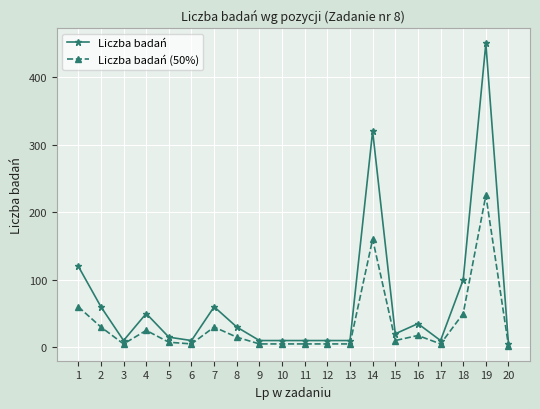

At which category does the chart reach its peak across all series?

19